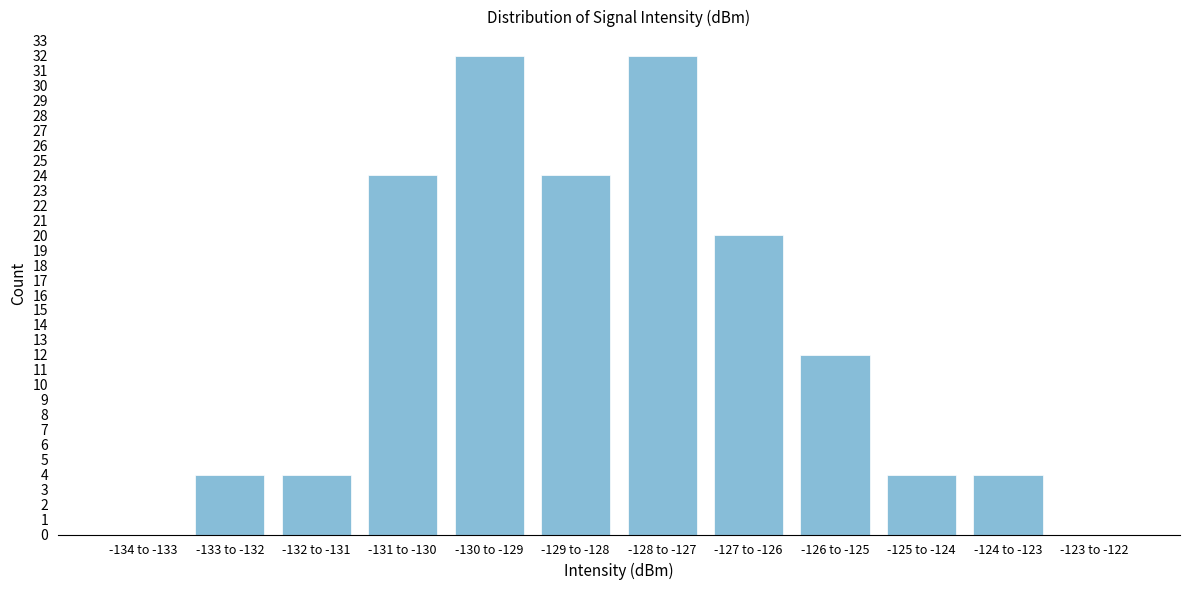

Reading right to left, what are all the values shown in this chart?

-123 to -122=0	-124 to -123=4	-125 to -124=4	-126 to -125=12	-127 to -126=20	-128 to -127=32	-129 to -128=24	-130 to -129=32	-131 to -130=24	-132 to -131=4	-133 to -132=4	-134 to -133=0